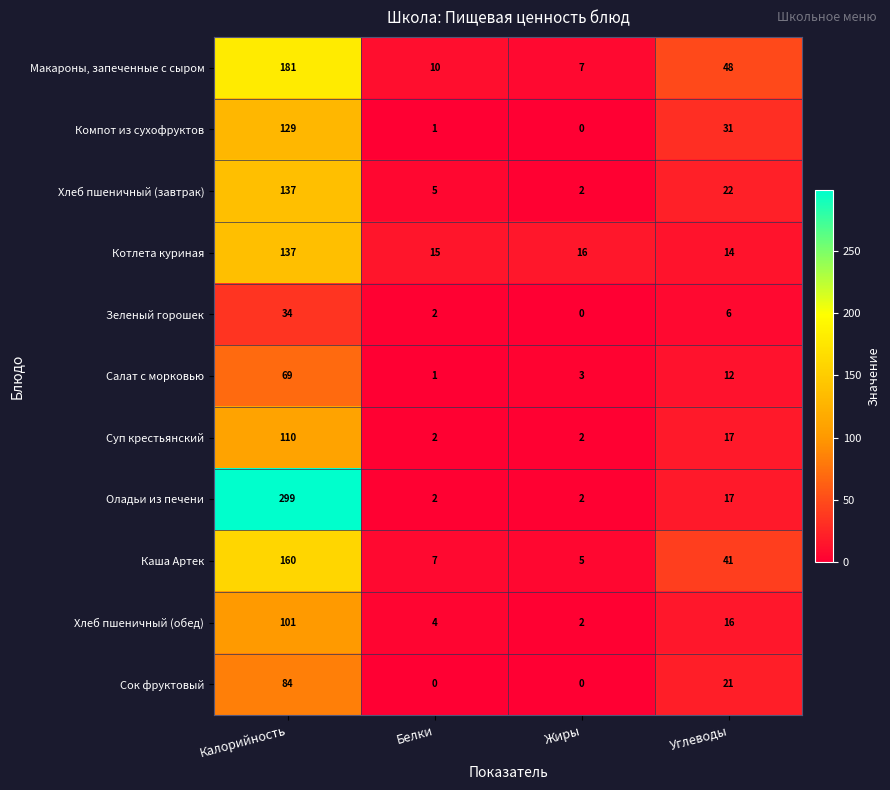

What is the total value across all series at Углеводы?

245